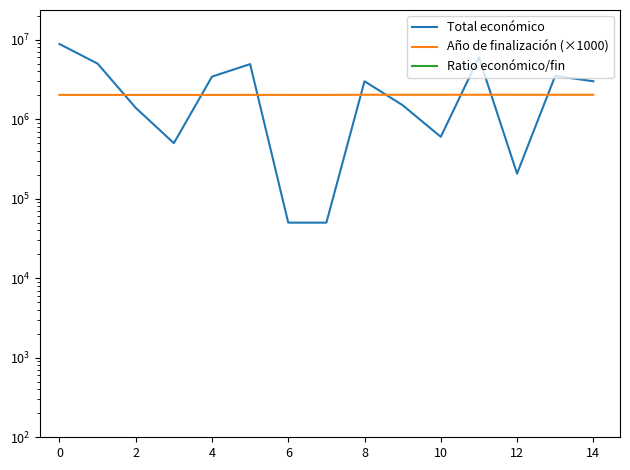

Does the chart have visible grid lines?

No